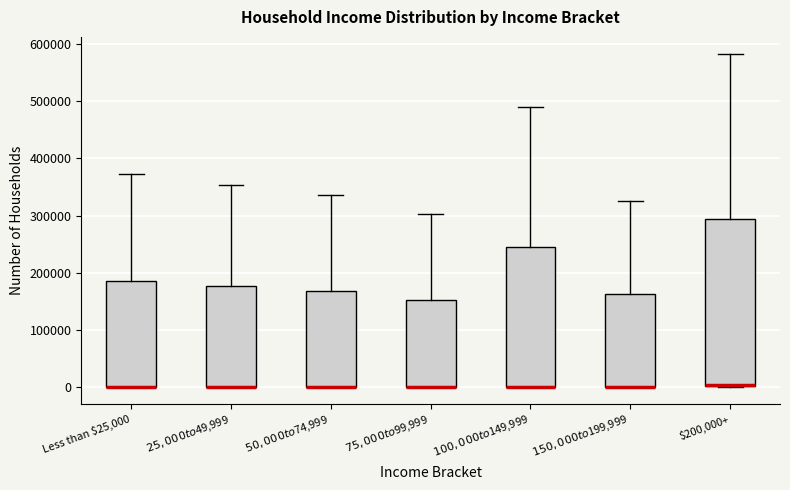

Which box is the tallest, from its lower edge to its upper edge?

$200,000+